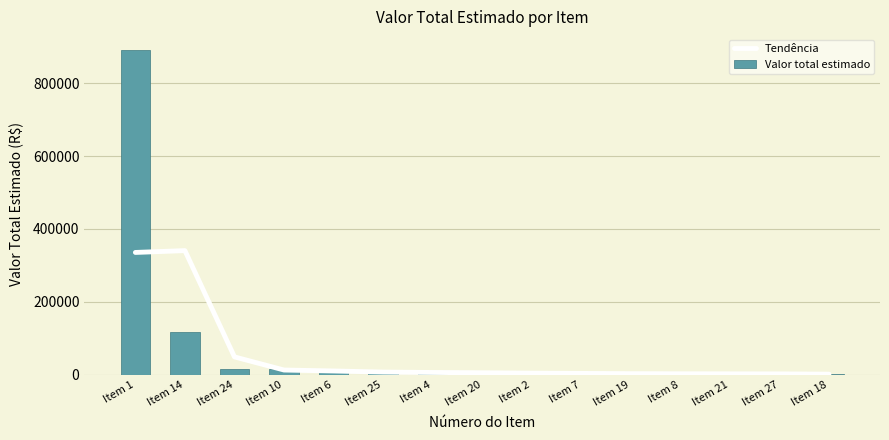

At how many categories does at least one series exceed 698790?

1